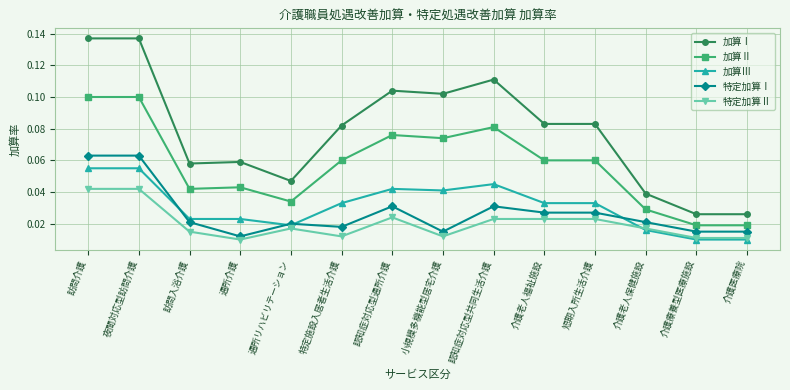

What are all the series names shown in the legend?

加算Ⅰ, 加算Ⅱ, 加算Ⅲ, 特定加算Ⅰ, 特定加算Ⅱ